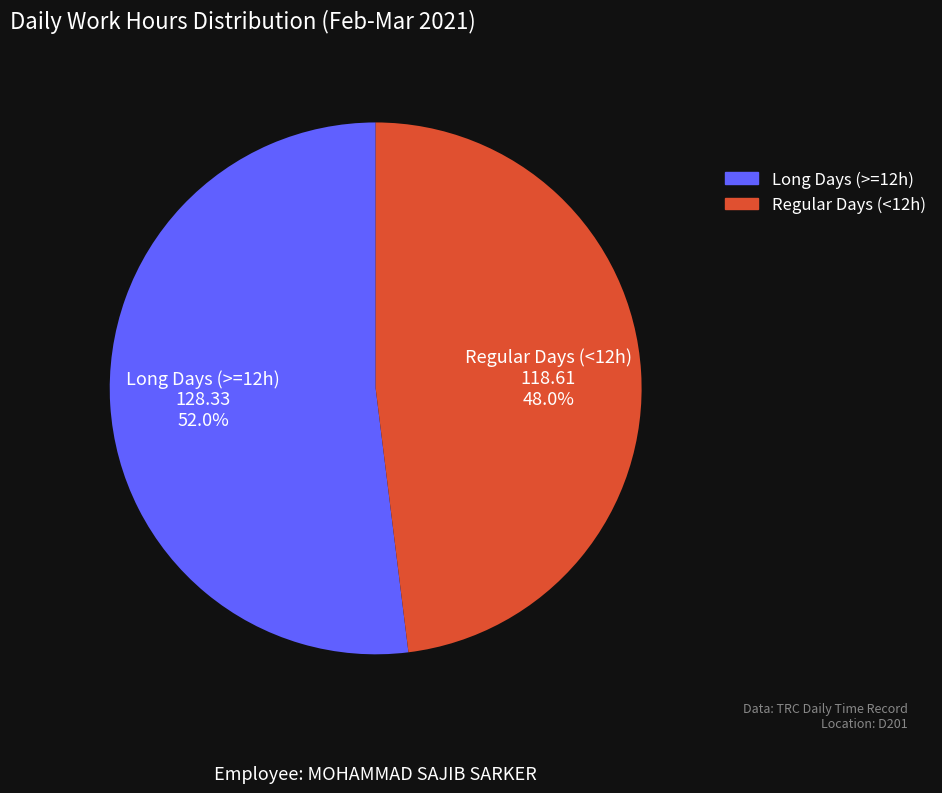

What is the ratio of the value at Regular Days (<12h) to the value at Long Days (>=12h)?

0.9